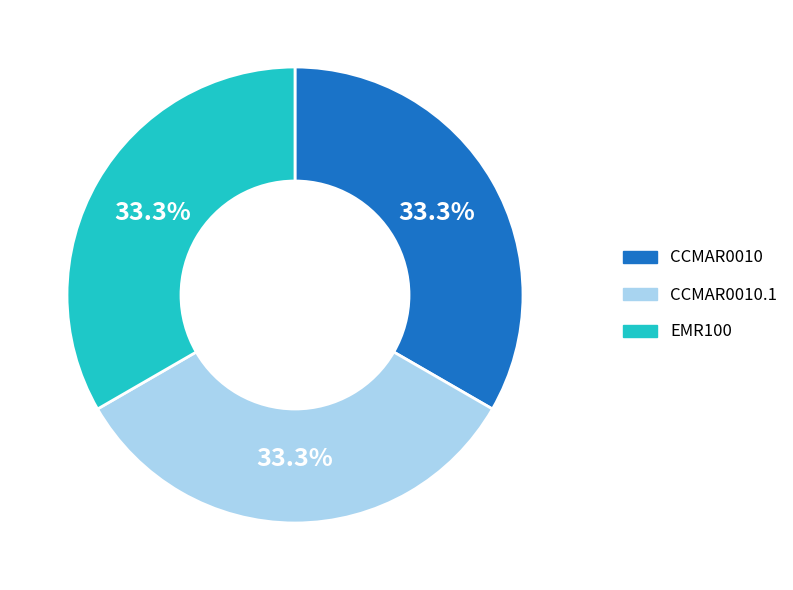

Does any single category account for the majority?

No